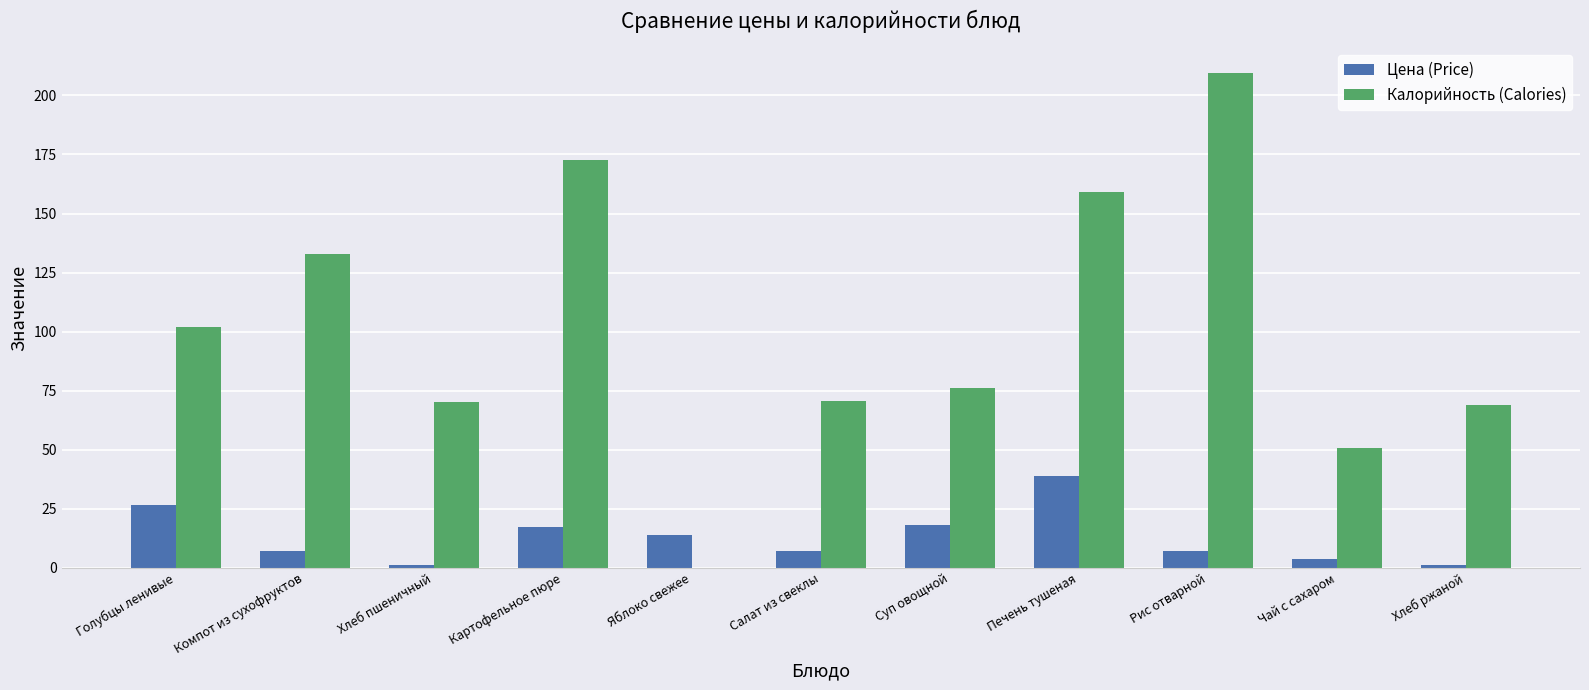

How many values in Калорийность (Calories) are above zero?

10